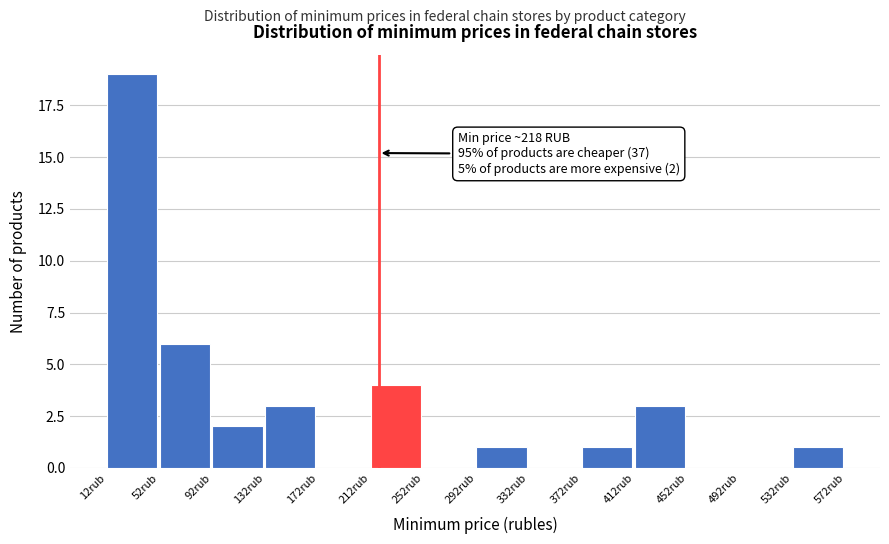

Over which range of the x-axis is the bar tallest?

10 to 50